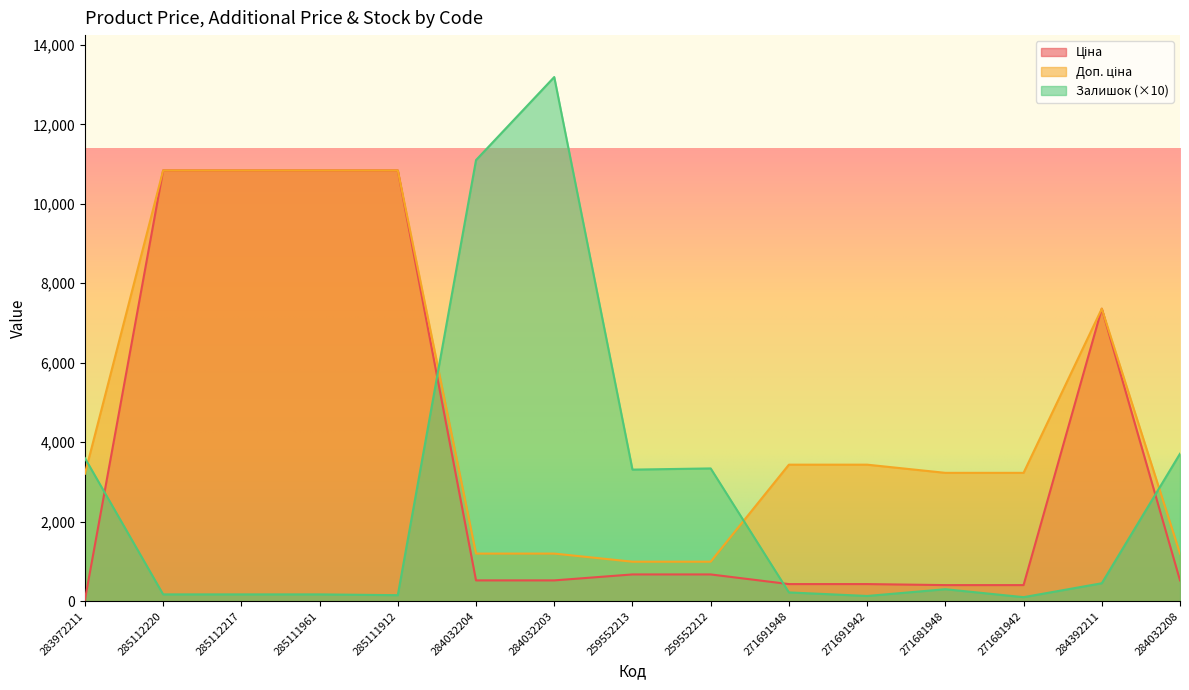

How many intersections are there between Залишок and Ціна?

4